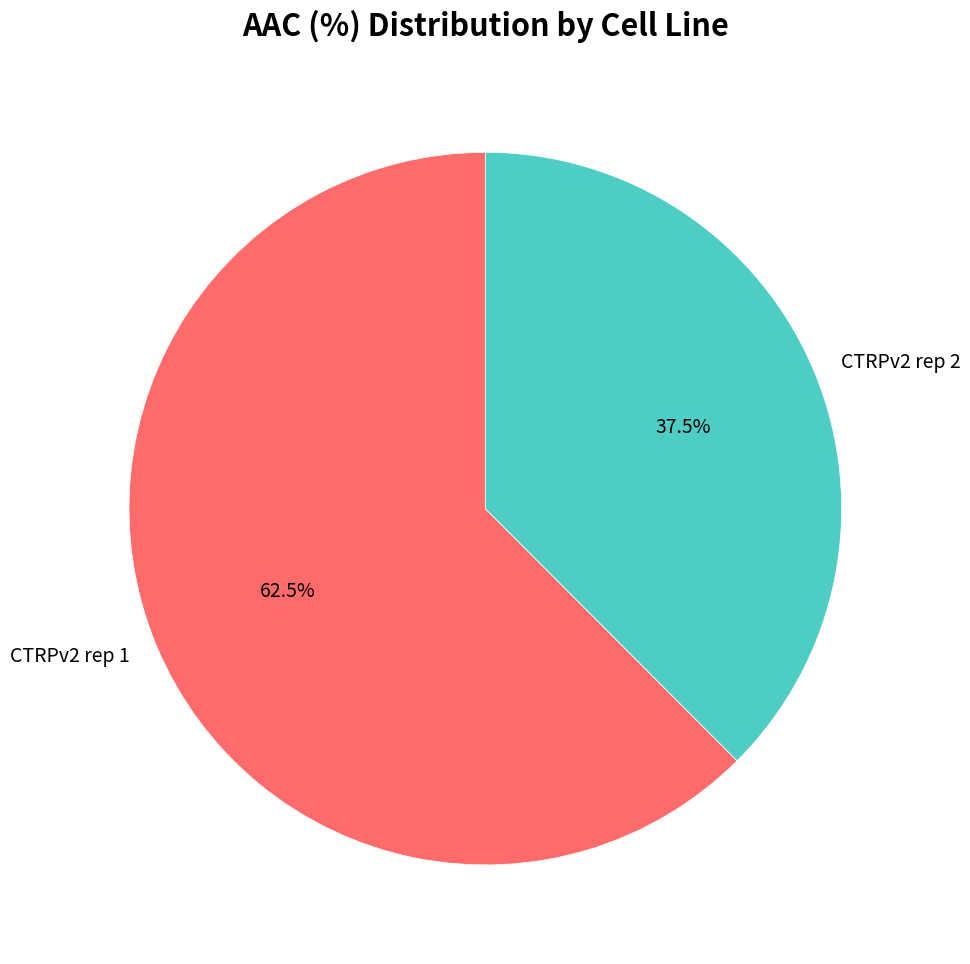

How many segments does this pie chart have?

2